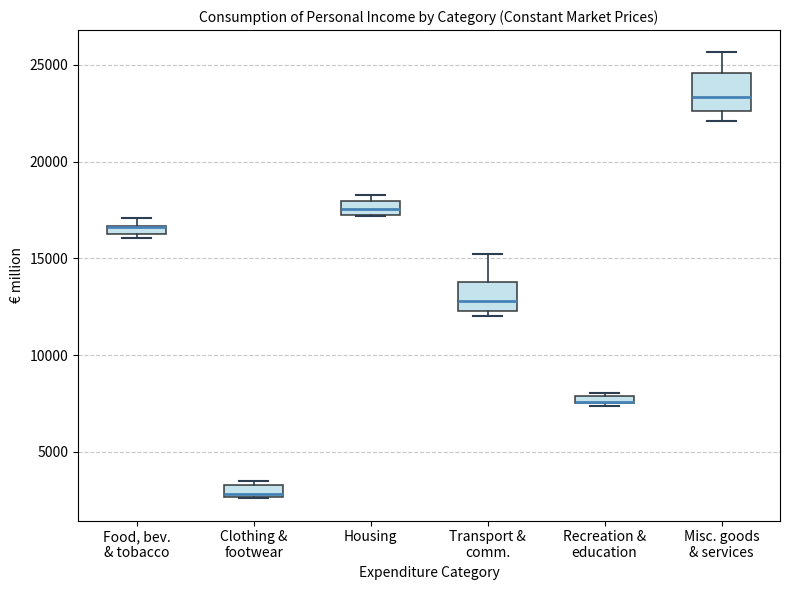

Where is the lower edge of the box for Housing on the y-axis? The values are not printed on the chart, so give them approximately, as read against the axis.

17500